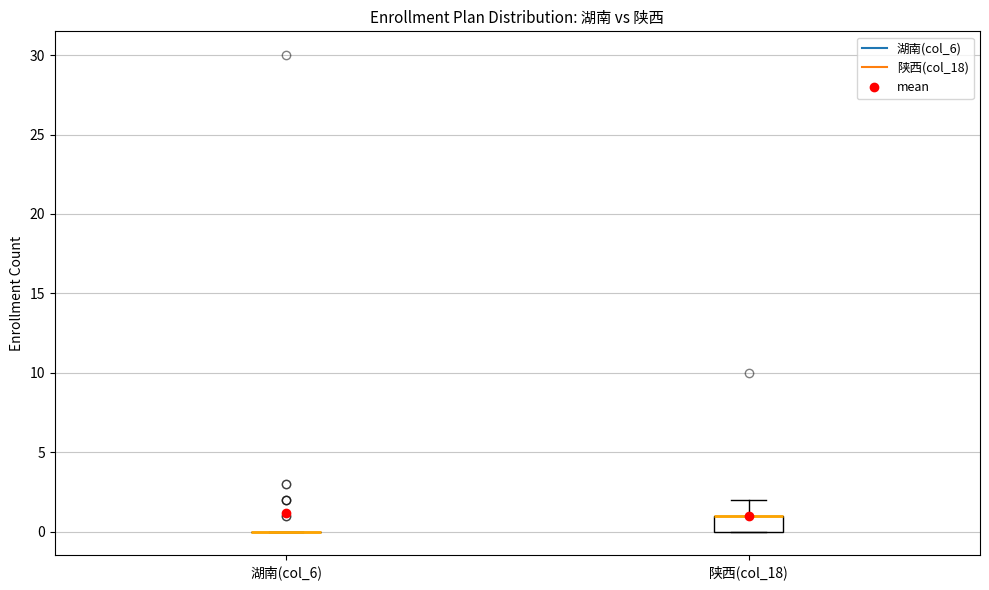

Reading left to right, transcribe this box plot: for each box, give where its median line is, the range the box spans, and where its two whiskers end, as read against the y-axis. The values are not printed on the chart, so give them approximately, as read against the axis.

湖南(col_6): box collapsed to a line at 0, whiskers 0 to 0
陕西(col_18): median 1 (drawn on the box's upper edge), box 0 to 1, whiskers 0 to 2